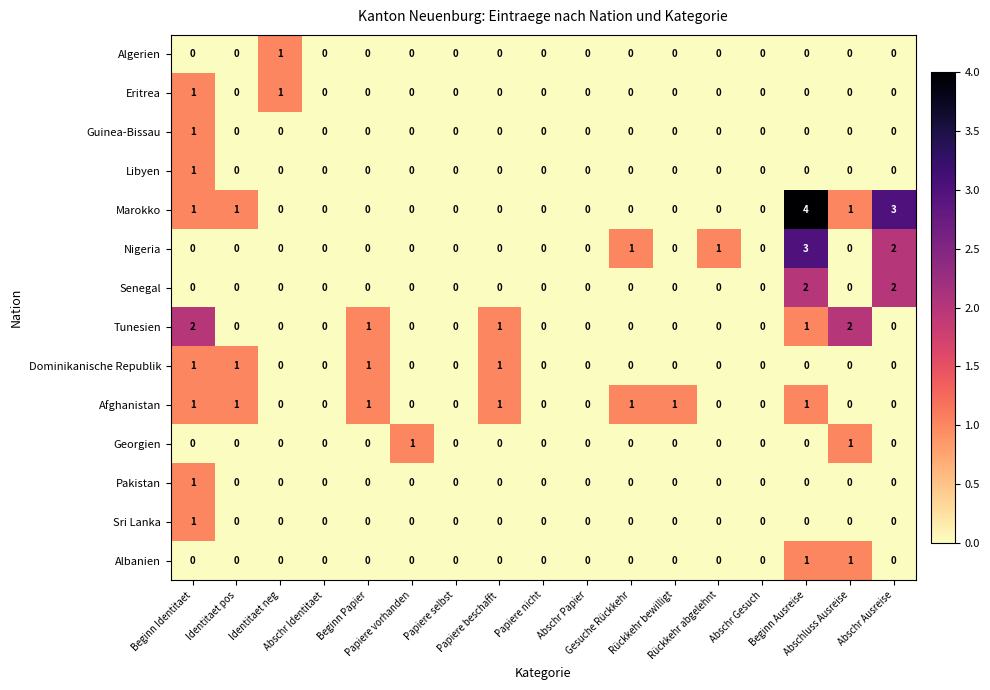

Which series has the largest range (max minus min)?

Marokko